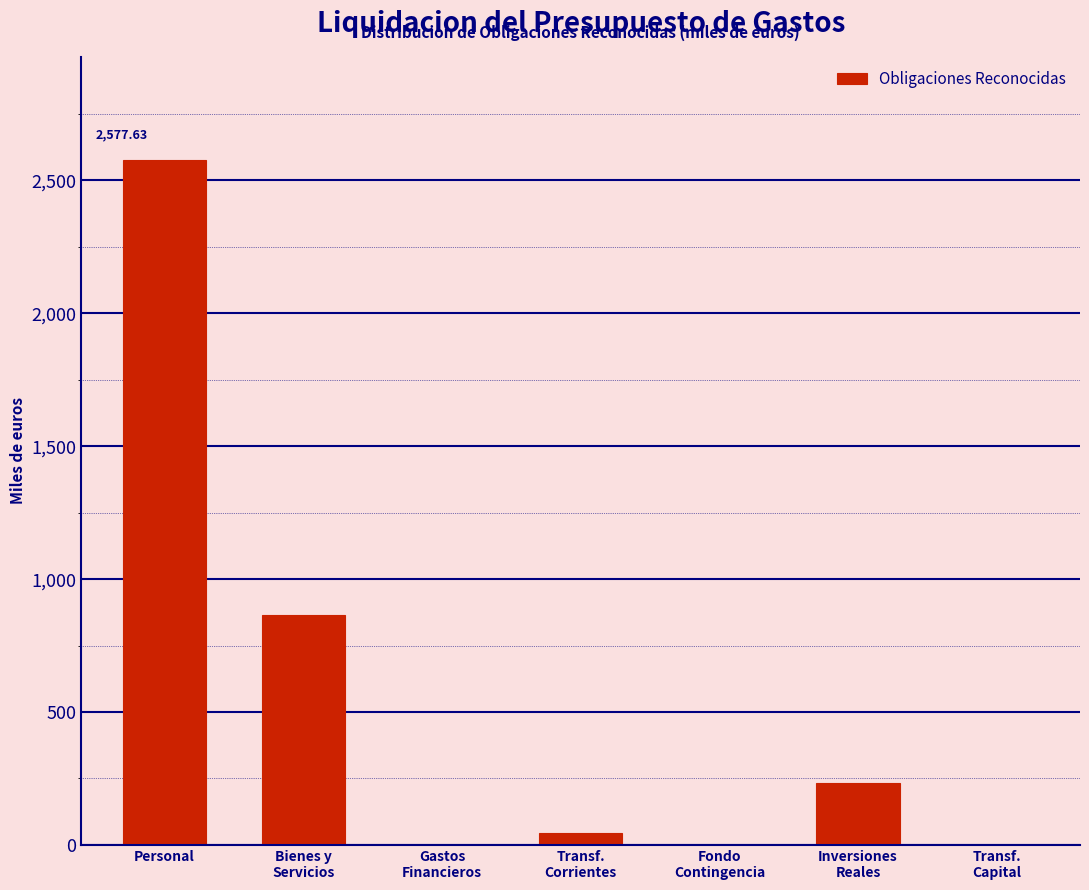

What is the sum of all values?

3716.1